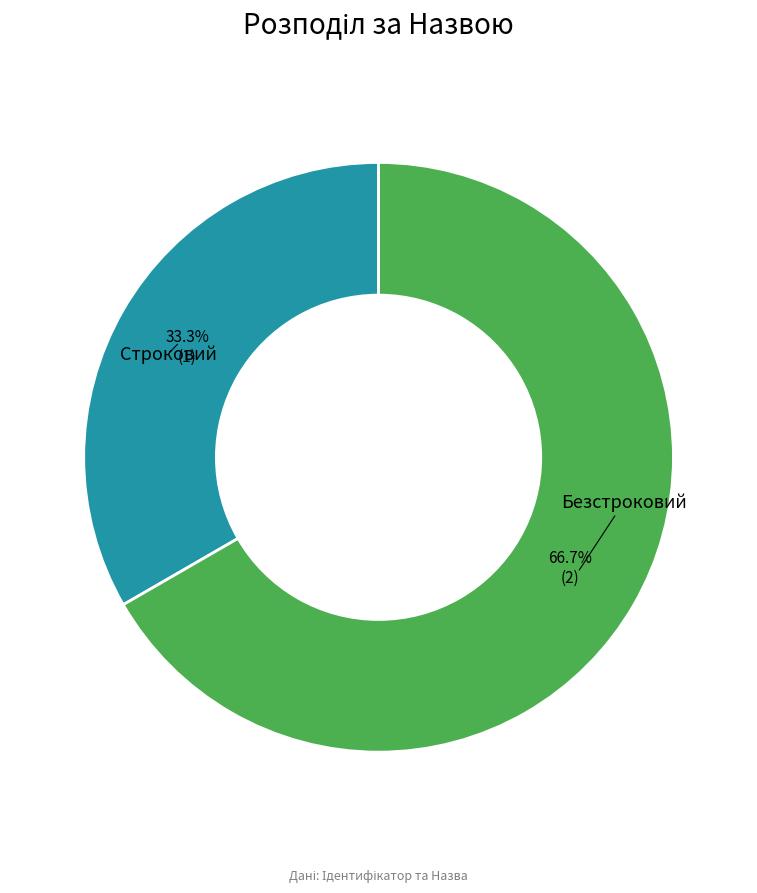

Is there a majority slice in this chart?

Yes